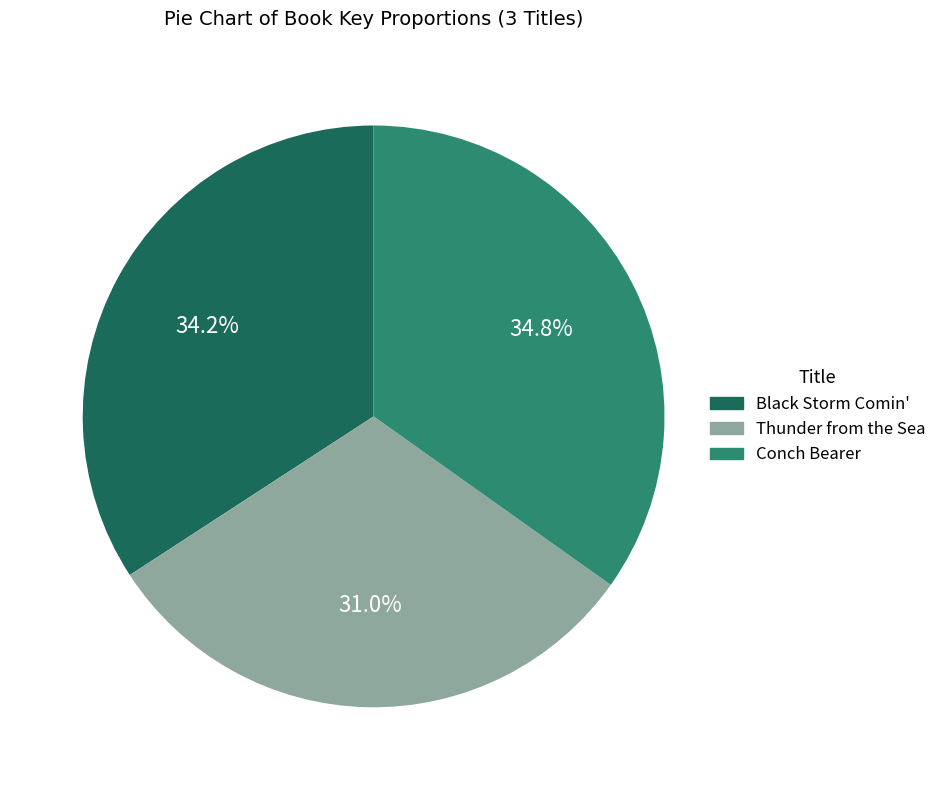

Combined, do Thunder from the Sea and Black Storm Comin' account for over 50%?

Yes